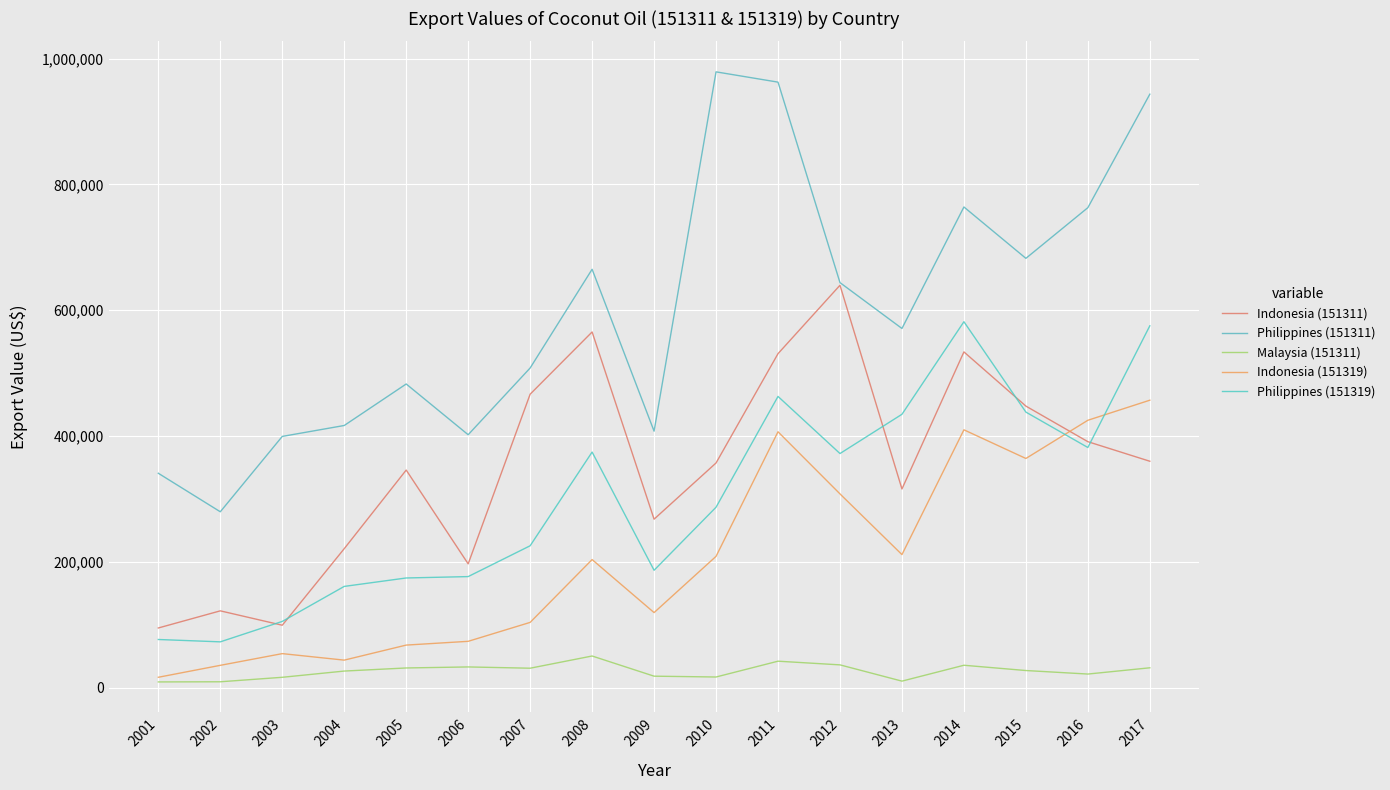

The value of Indonesia (151319) at 2009 is 119453. True or false?

True